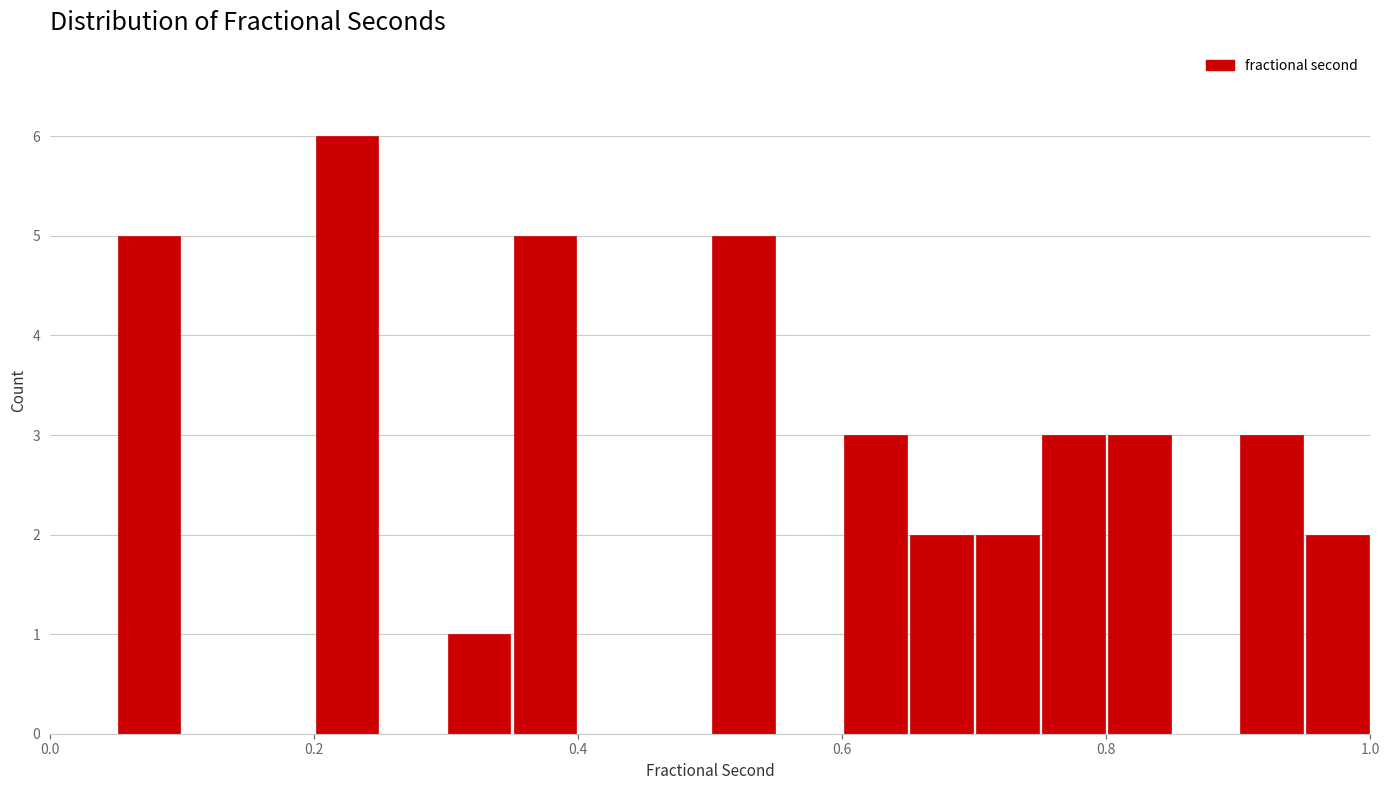

Read against the x-axis, roughly where is the centre of the tallest bar?

0.22